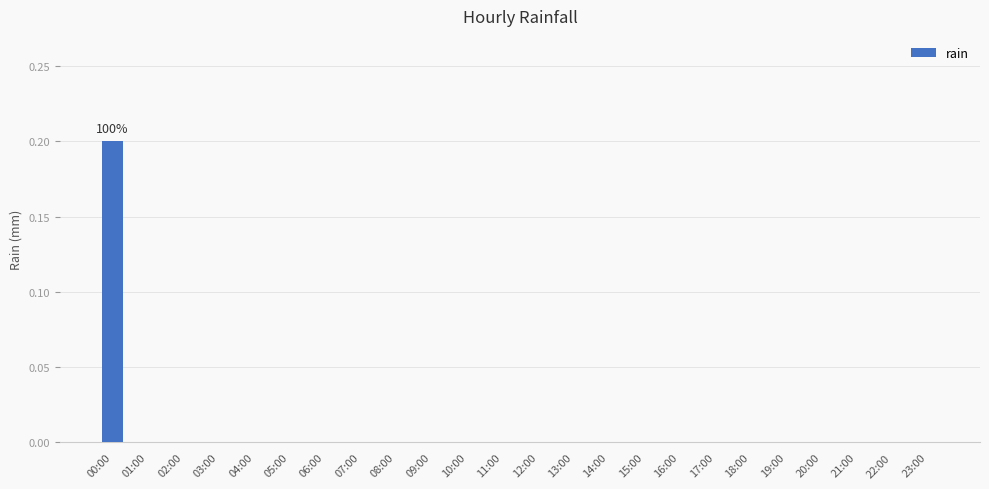

Count the values in the range 0 to 1.

24